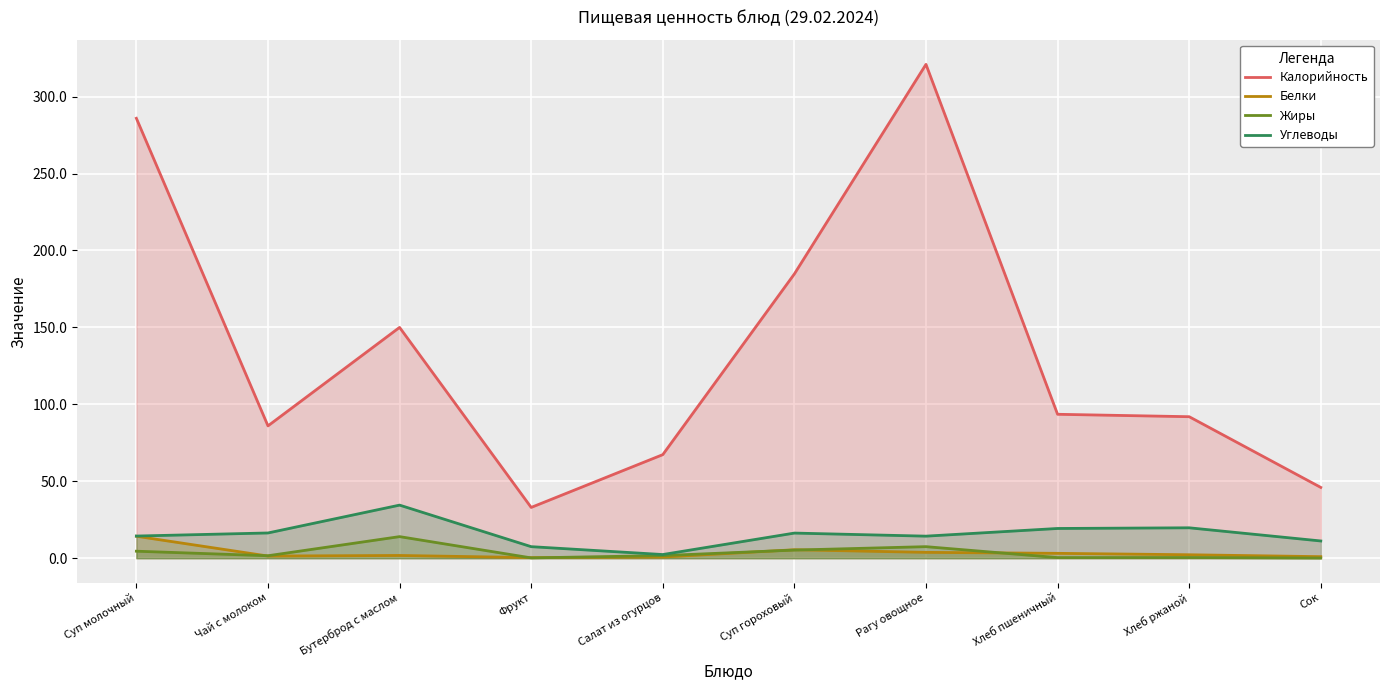

What is the total value across all series at Суп молочный?

319.1